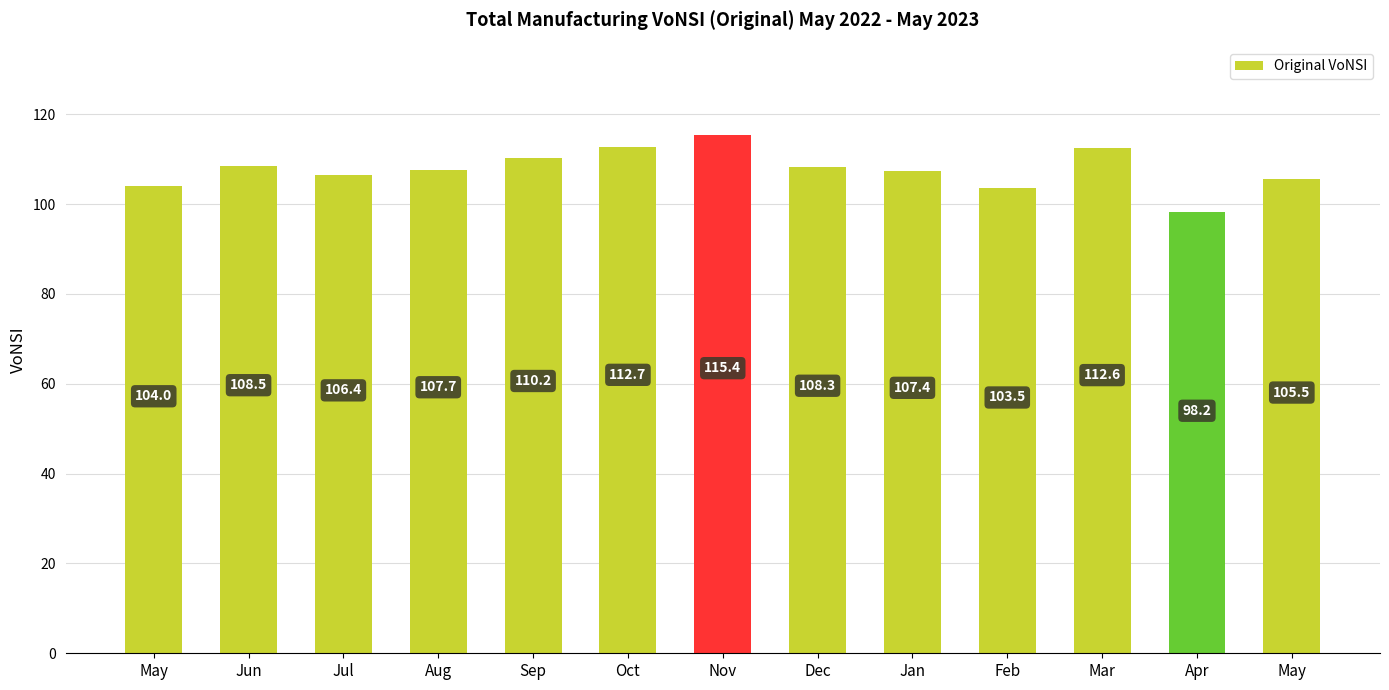

What is the change in value from Sep to Feb?

-6.7